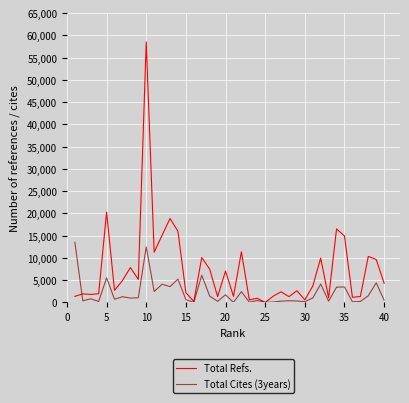

Which series has the largest range (max minus min)?

Total Refs.